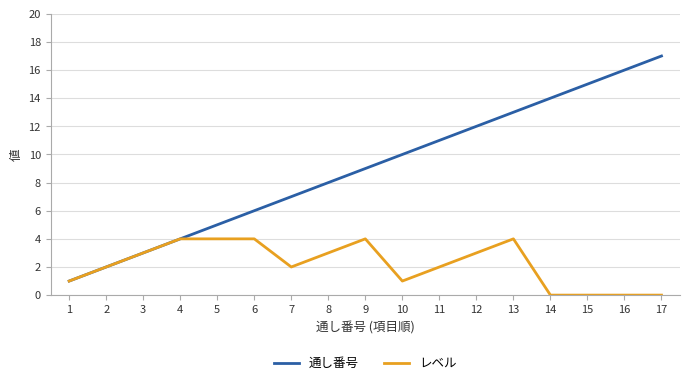

What is the average value of the レベル series?

2